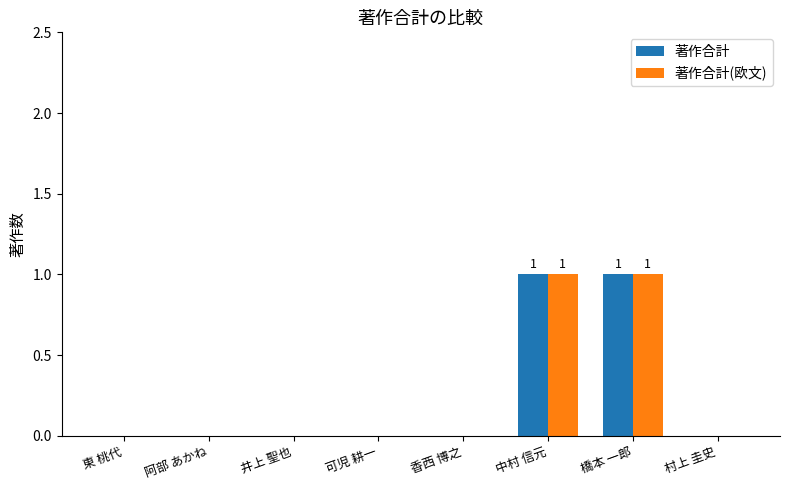

Is the value of 著作合計 at 橋本 一郎 greater than the value of 著作合計(欧文) at 井上 聖也?

Yes